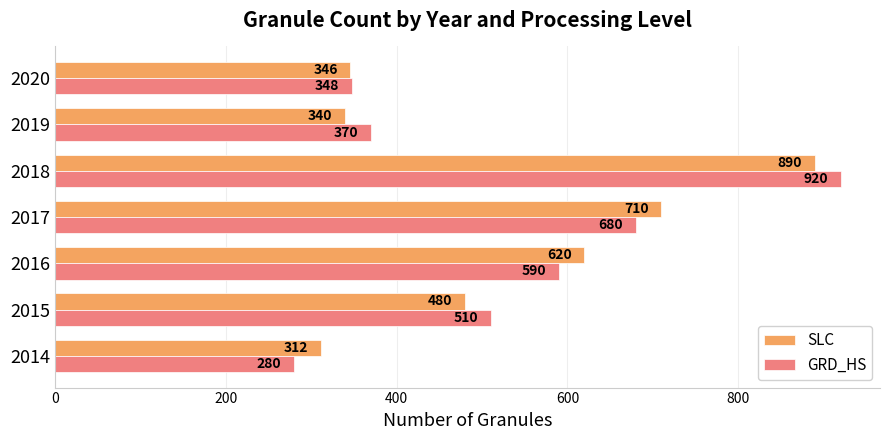

What value does the GRD_HS series have at 2019, to the nearest 50?

350